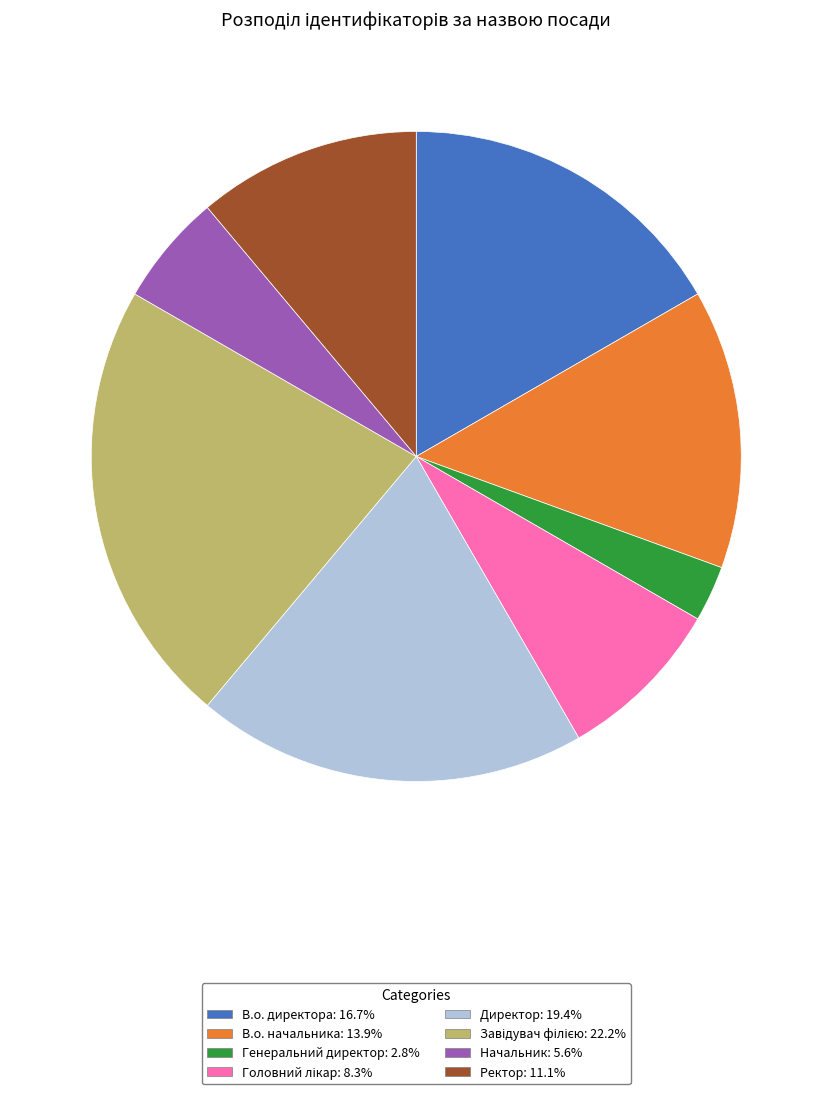

What is the ratio of the value at Ректор: 11.1% to the value at В.о. директора: 16.7%?

0.7